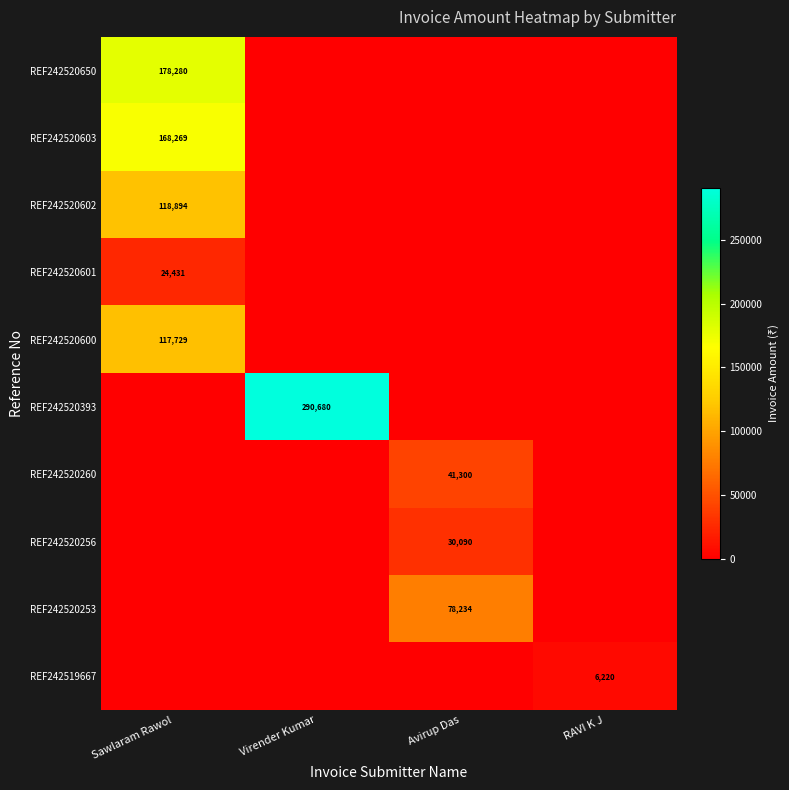

The REF242520602 series shows 118894 at Sawlaram Rawol. True or false?

True